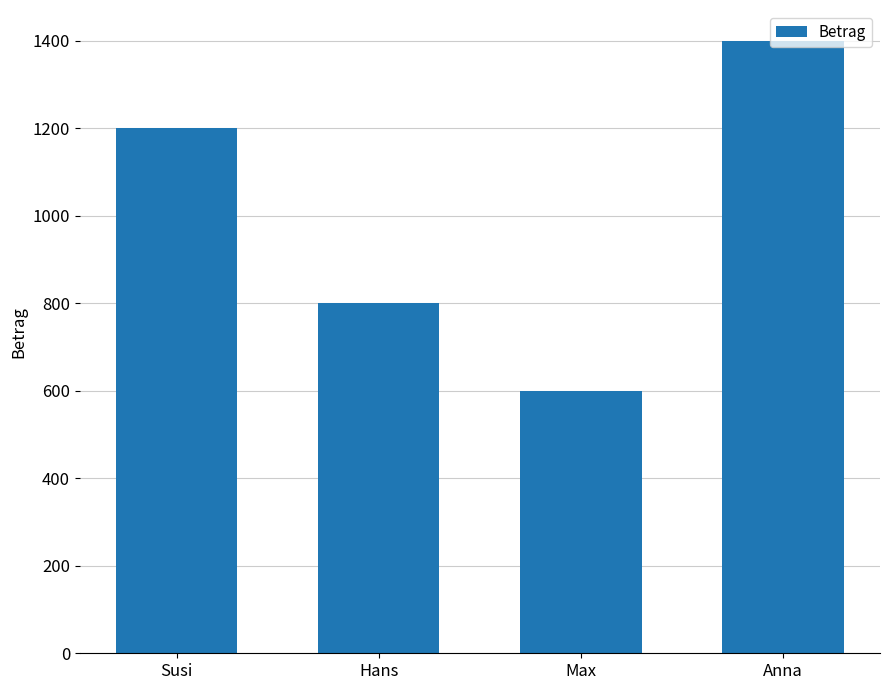

How many bars are there in total?

4